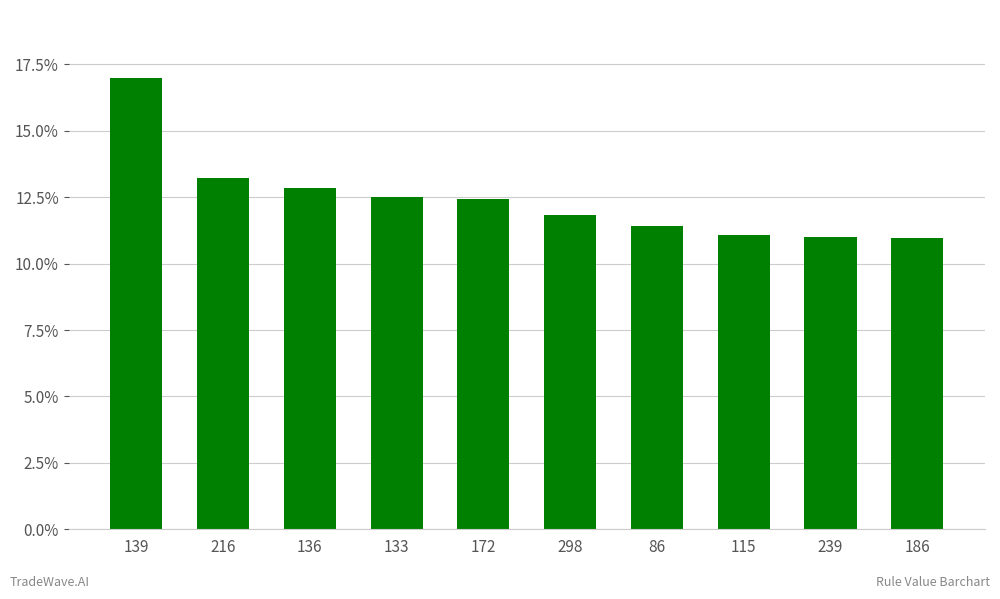

Rank the categories by value from lowest to highest.

186, 239, 115, 86, 298, 172, 133, 136, 216, 139